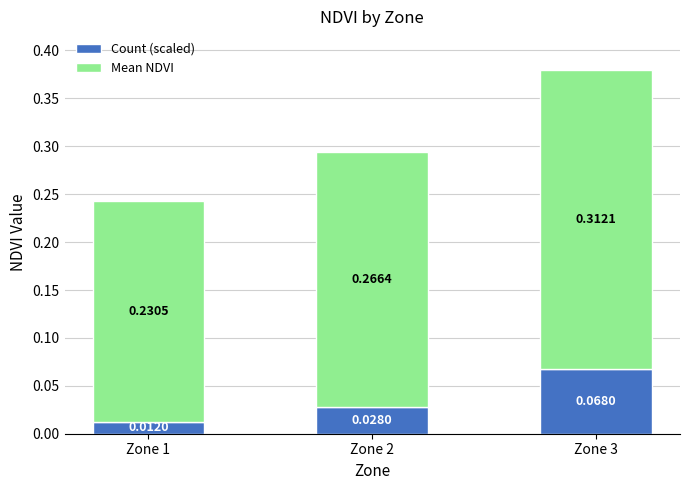

At which category is the sum across all series the highest?

Zone 3